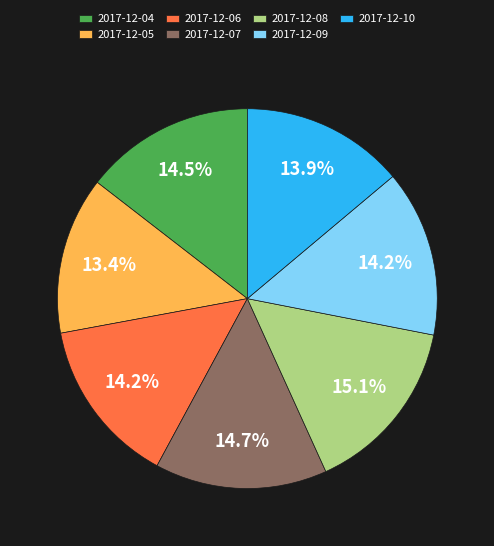

Does any single category account for the majority?

No